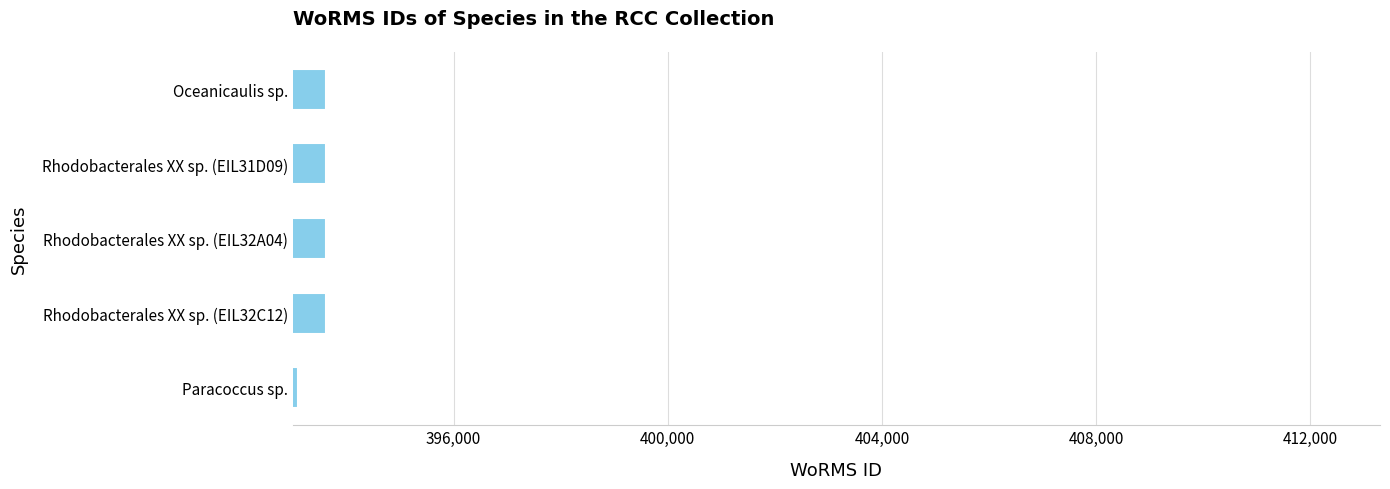

The value at Paracoccus sp. is 647174. True or false?

False